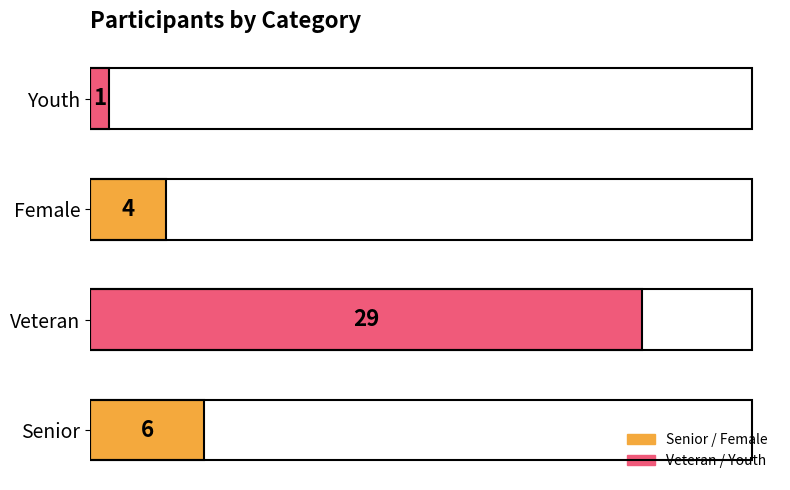

Reading bottom to top, extract all data points from this chart.

6	29	4	1